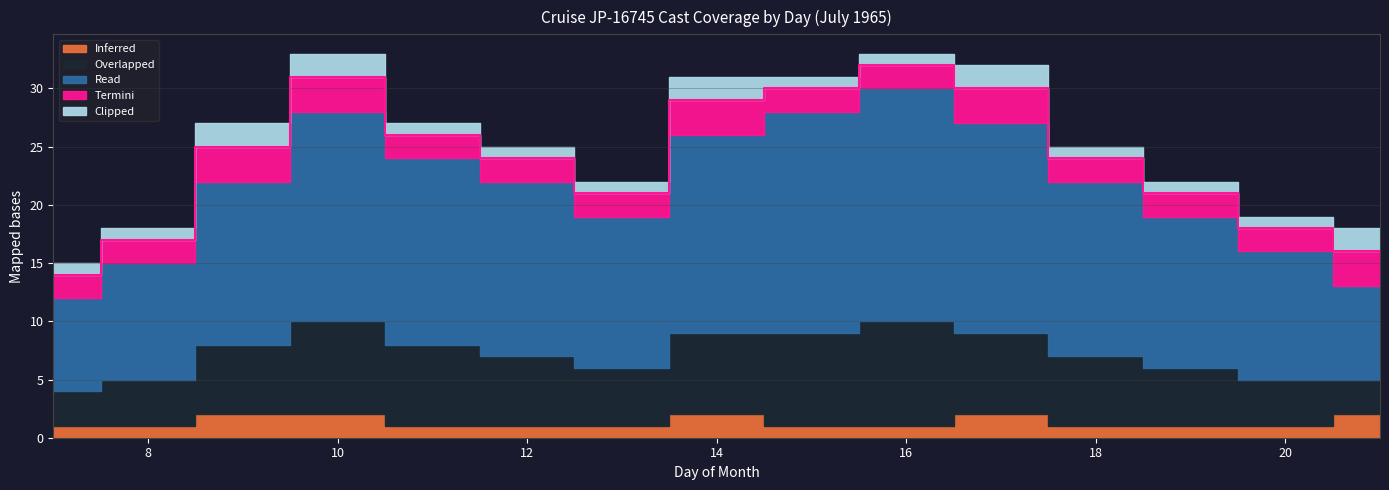

How many data points in Termini are above 2?

5